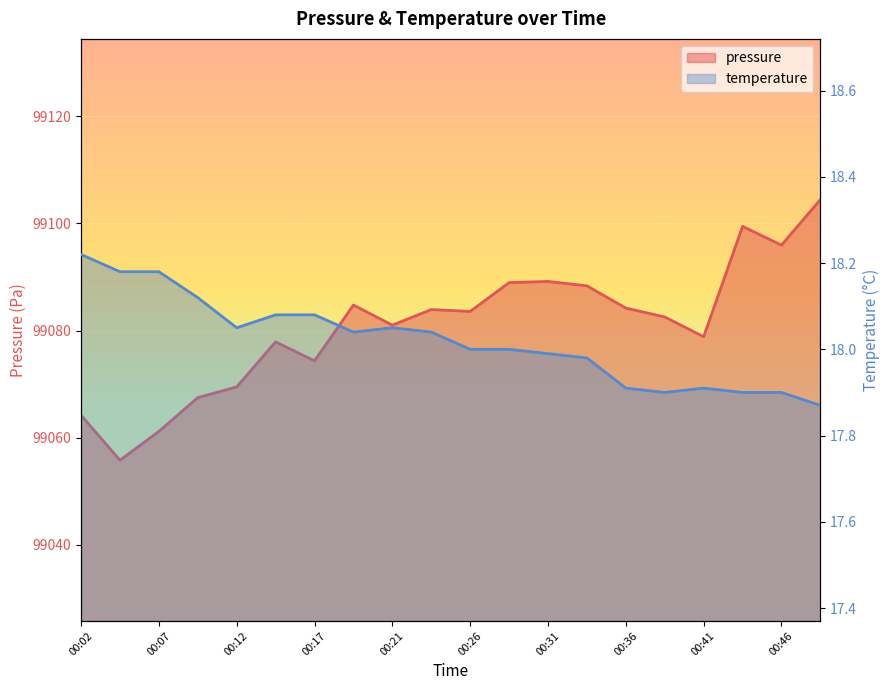

True or false: temperature has a value of 6.3 at 00:02.

False